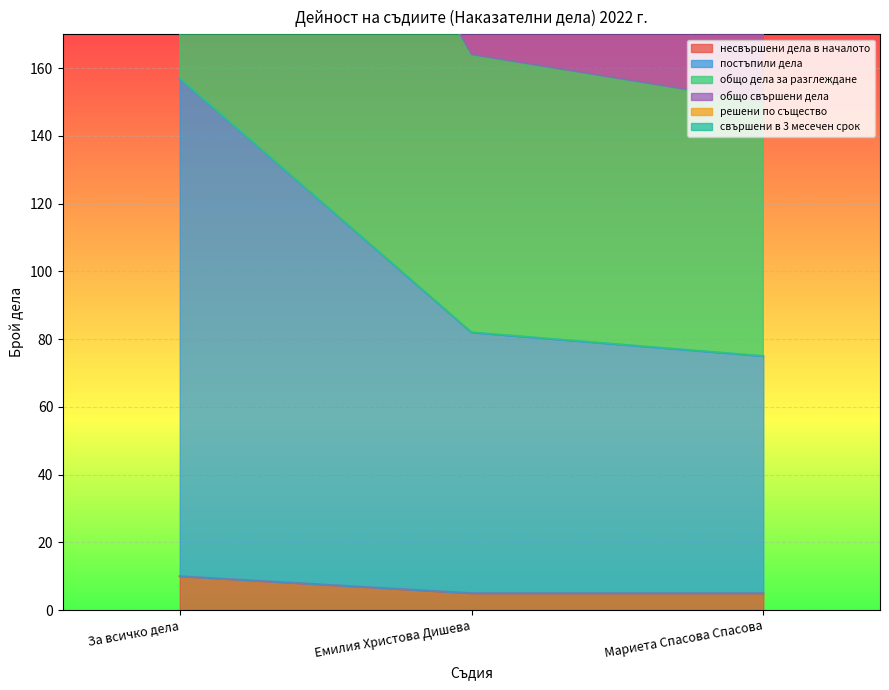

Reading right to left, transcribe all the data shown in this chart.

несвършени дела в началото: 5	5	10
постъпили дела: 75	82	157
общо дела за разглеждане: 150	164	314
общо свършени дела: 309	329	638
решени по същество: 255	273	528
свършени в 3 месечен срок: 217	232	449